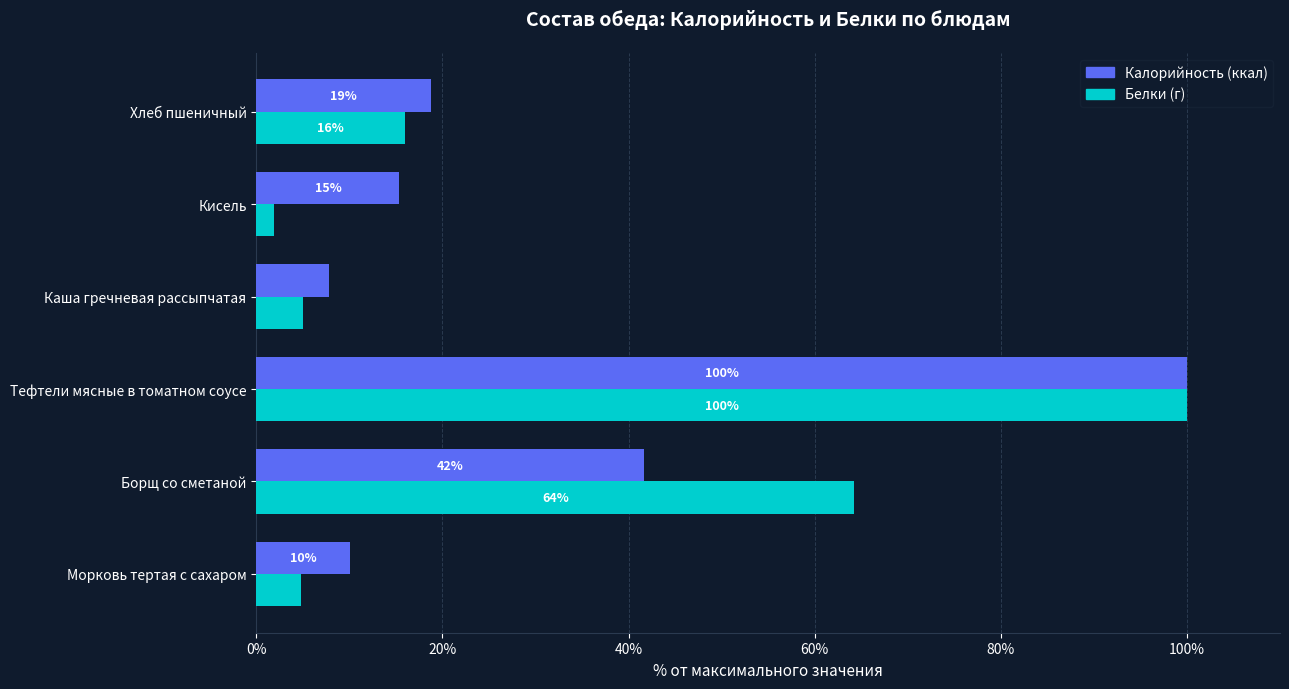

What is the greatest value displayed?

100.0